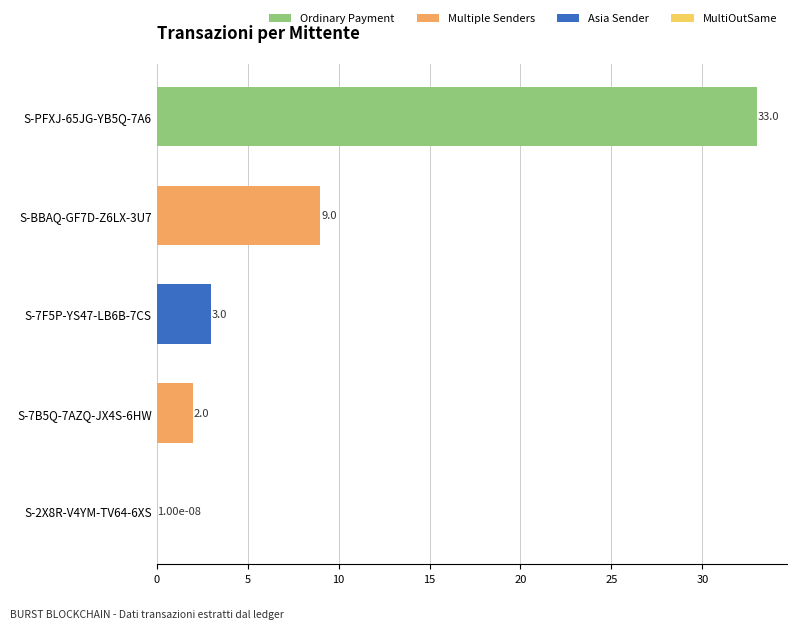

How many categories are shown in the chart?

5